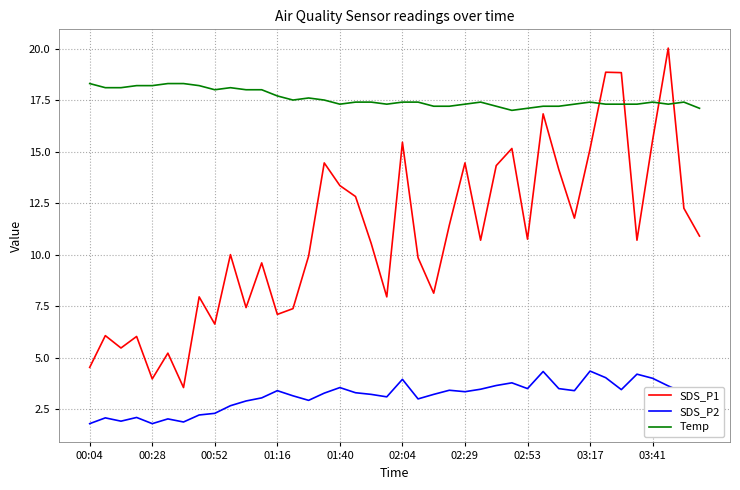

What is the highest value of the SDS_P1 series?

20.0